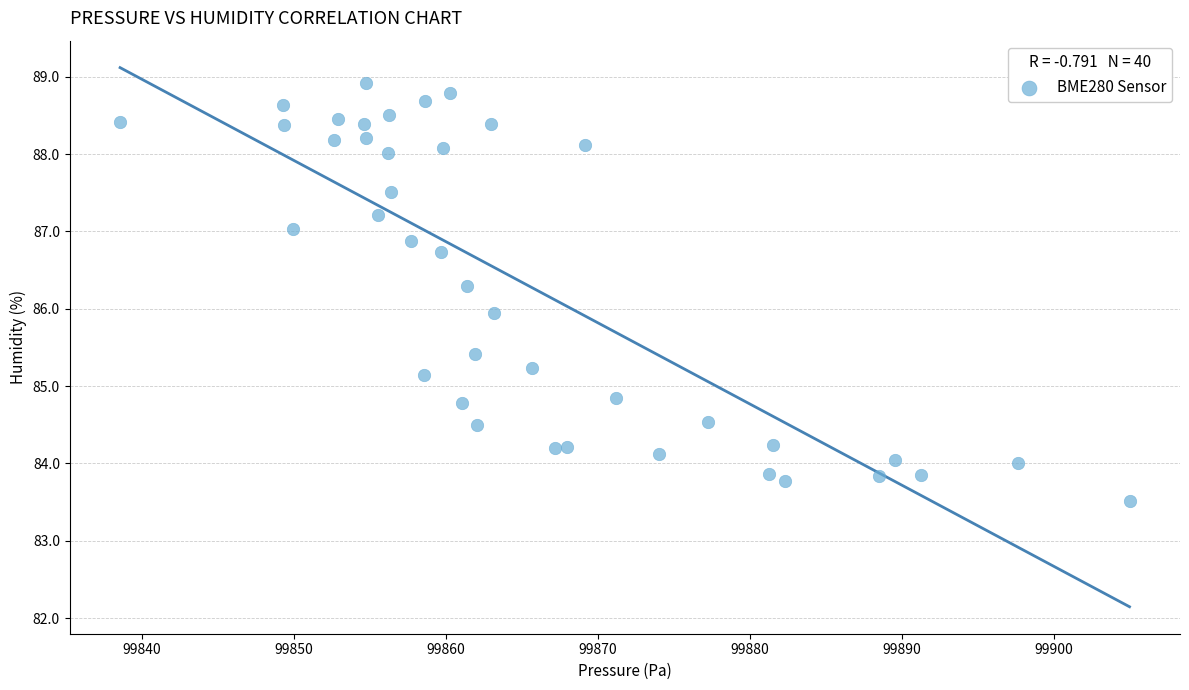

What is the range of X values (max minus min)?

66.4